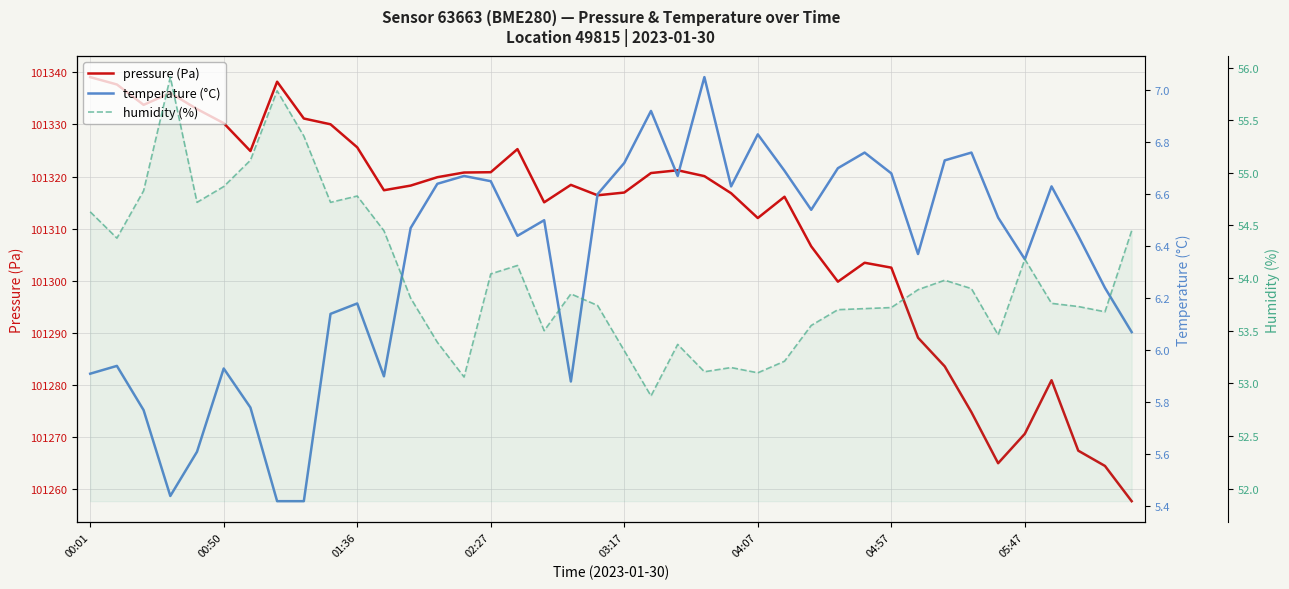

Which series has the largest total across all categories?

pressure (Pa)